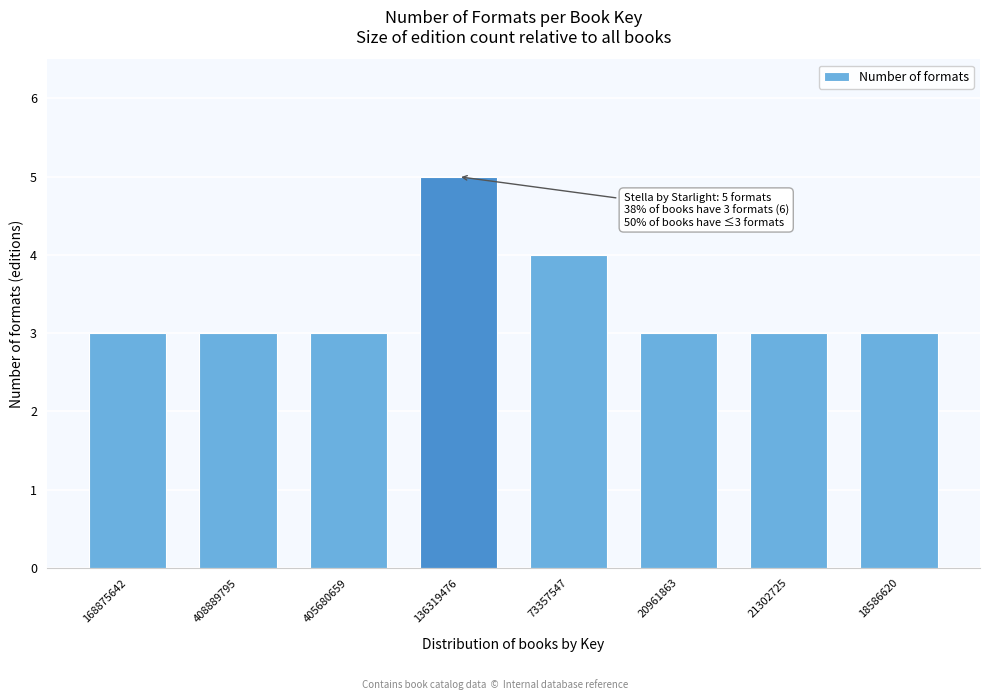

Reading right to left, extract all data points from this chart.

18586620=3	21302725=3	20961863=3	73357547=4	136319476=5	405680659=3	408889795=3	168875642=3